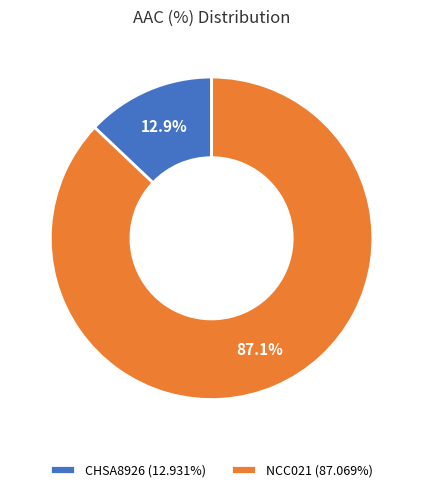

The NCC021 slice represents 87% of the pie. True or false?

True